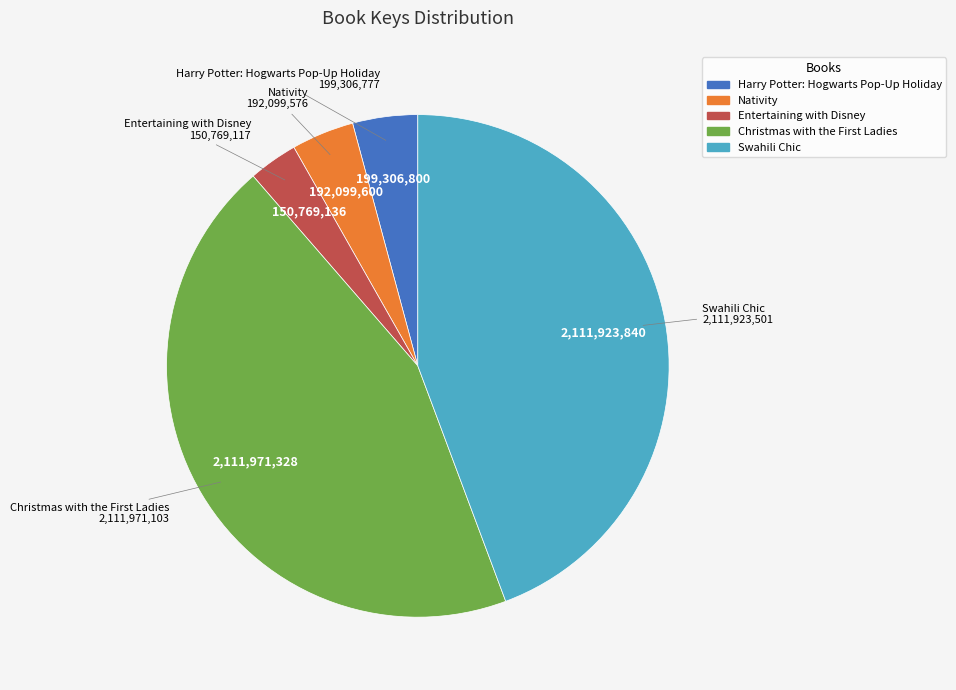

How many slices are in this pie chart?

5